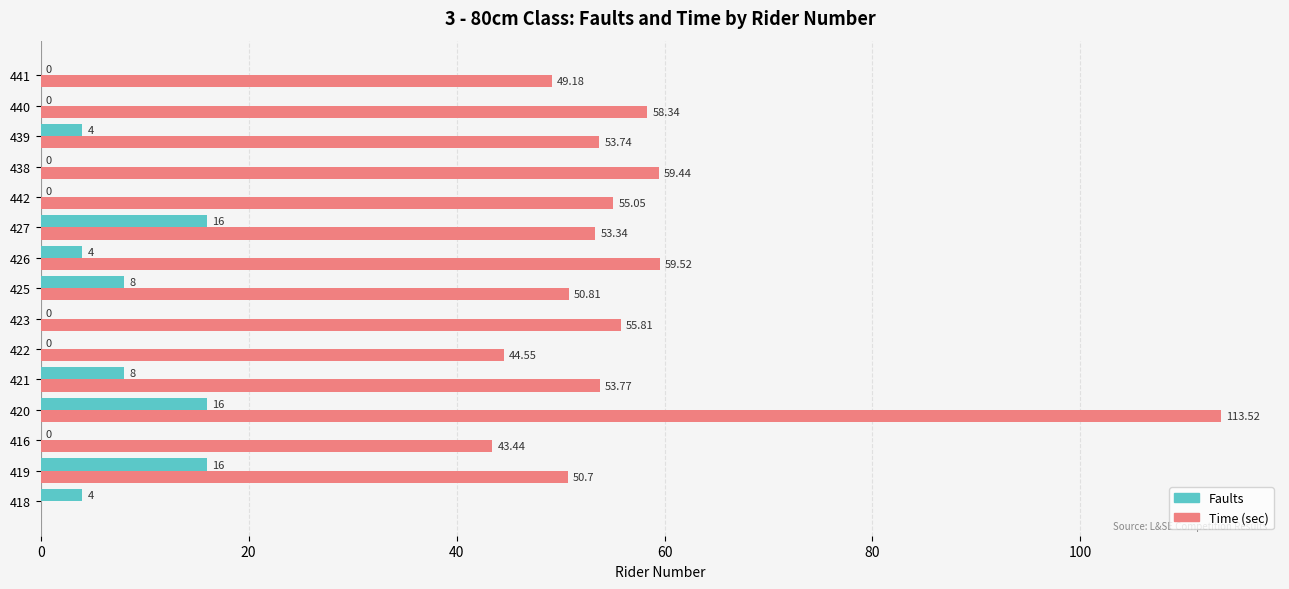

At which category is the sum across all series the highest?

420